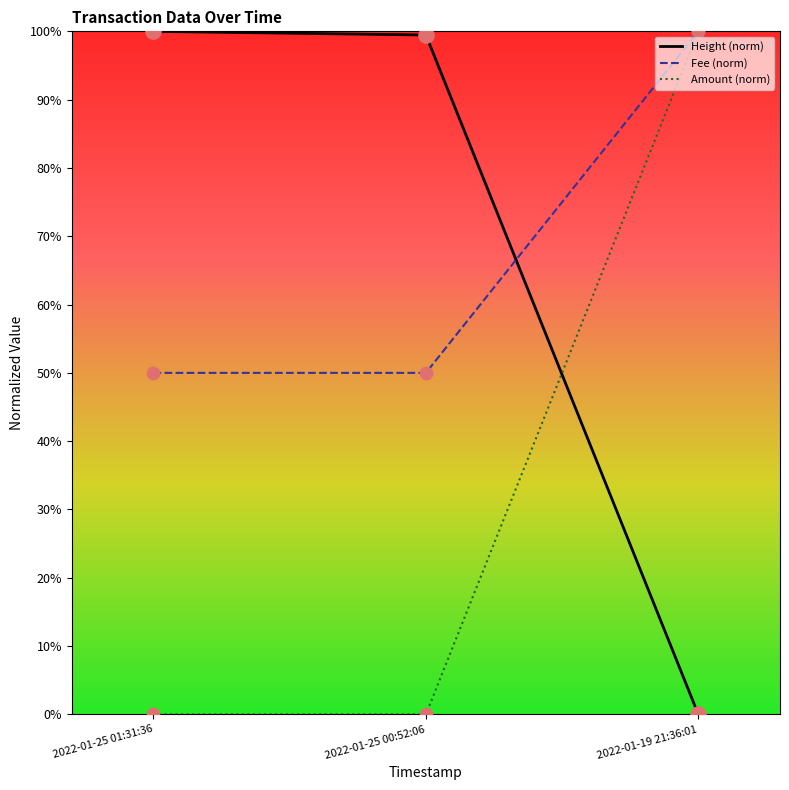

At which category is the sum across all series the highest?

2022-01-19 21:36:01